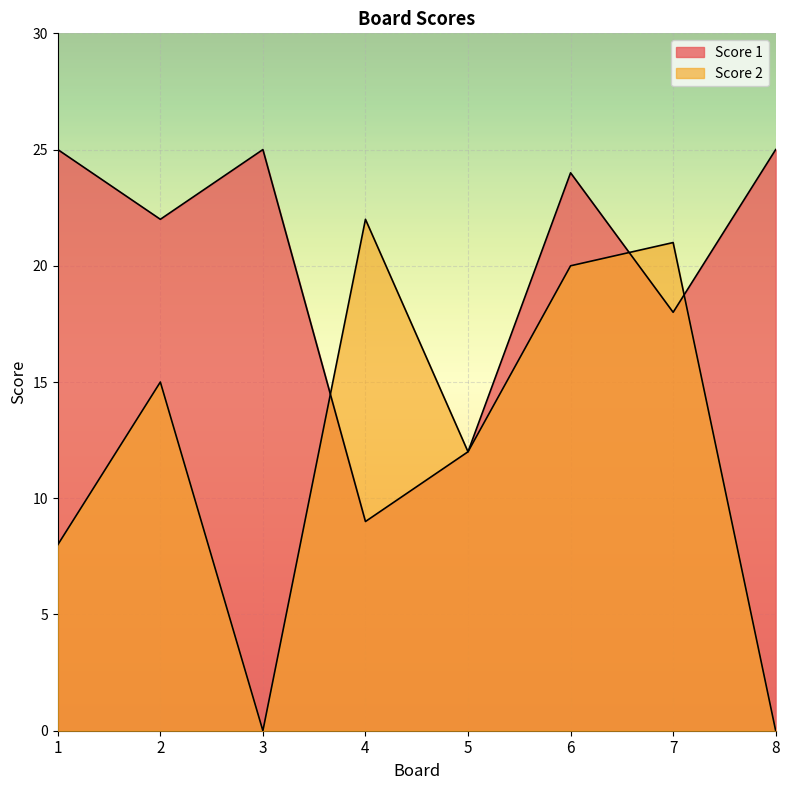

The value of Score 1 at 6 is 24. True or false?

True